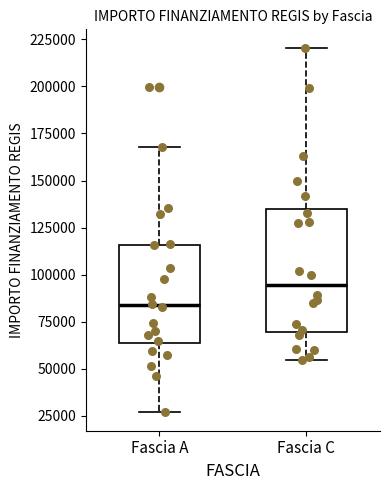

Reading left to right, read every box against the y-axis: the position of its median line, the range the box covers, and the ends of its whiskers. The values are not printed on the chart, so give them approximately, as read against the axis.

Fascia A: median 85000, box 65000 to 115000, whiskers 25000 to 170000
Fascia C: median 95000, box 70000 to 135000, whiskers 55000 to 220000